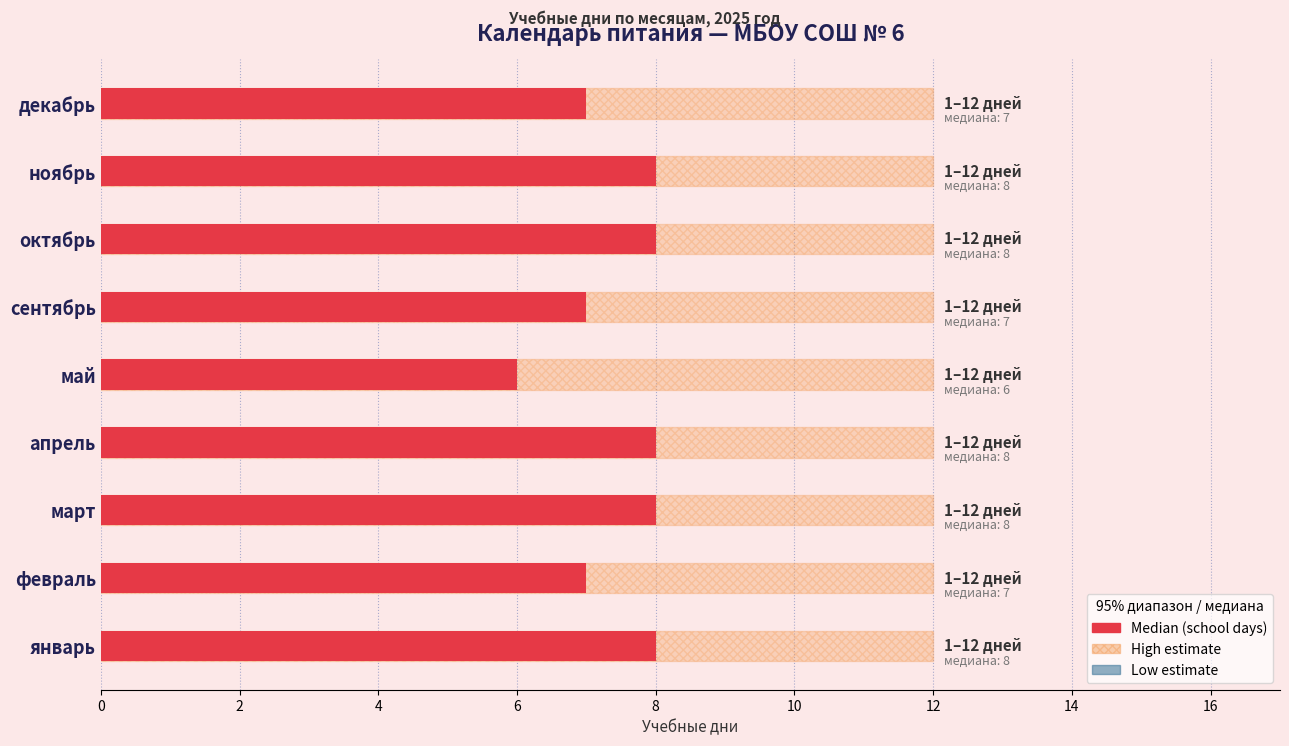

How many Median (school days) values are between 7 and 8?

8